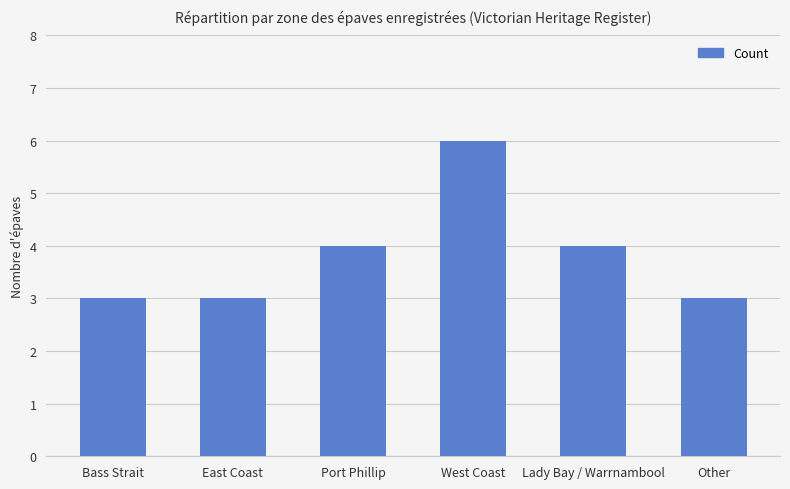

What is the smallest value displayed?

3